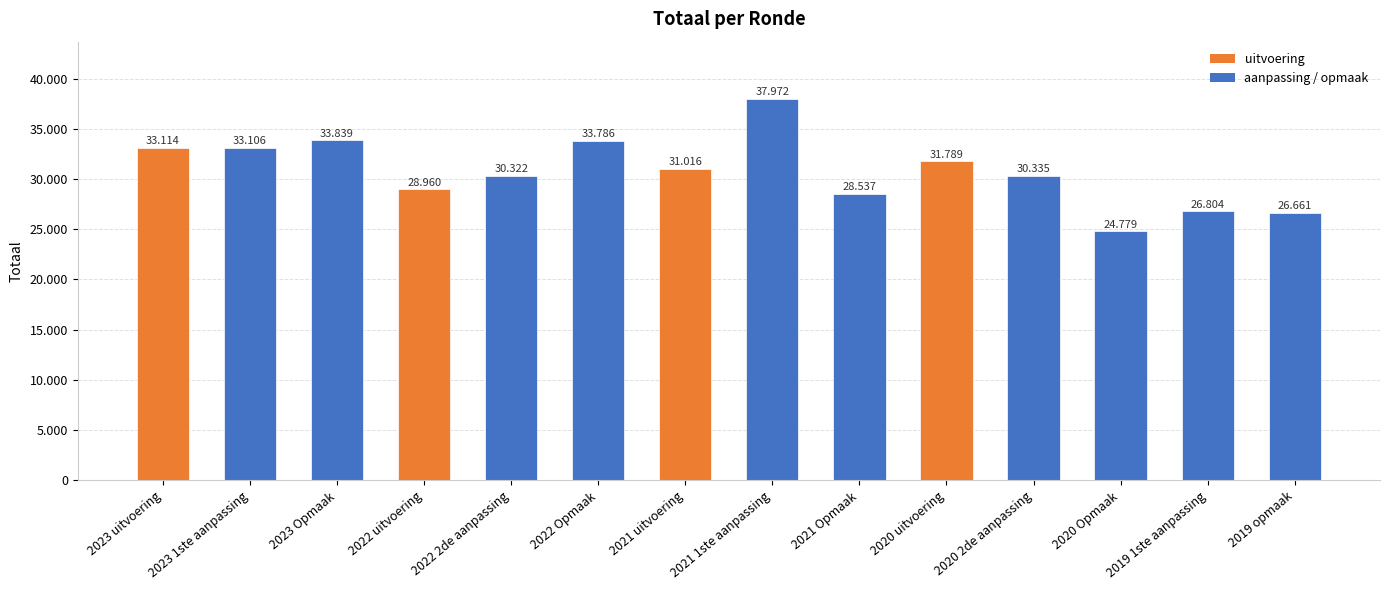

Where is the data nearest to the value 31375?

2021 uitvoering